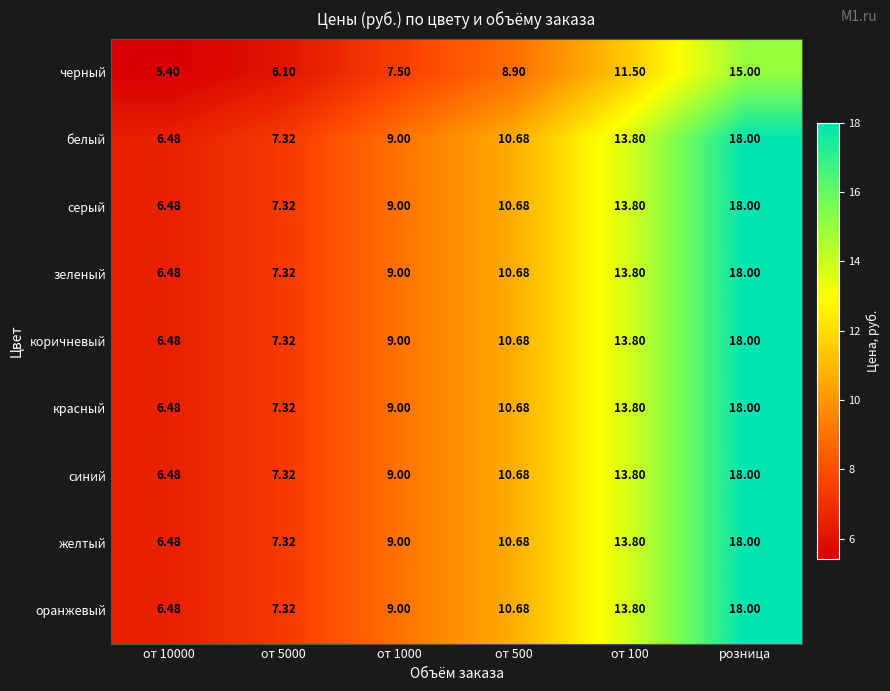

How many data points in синий are less than 10?

3